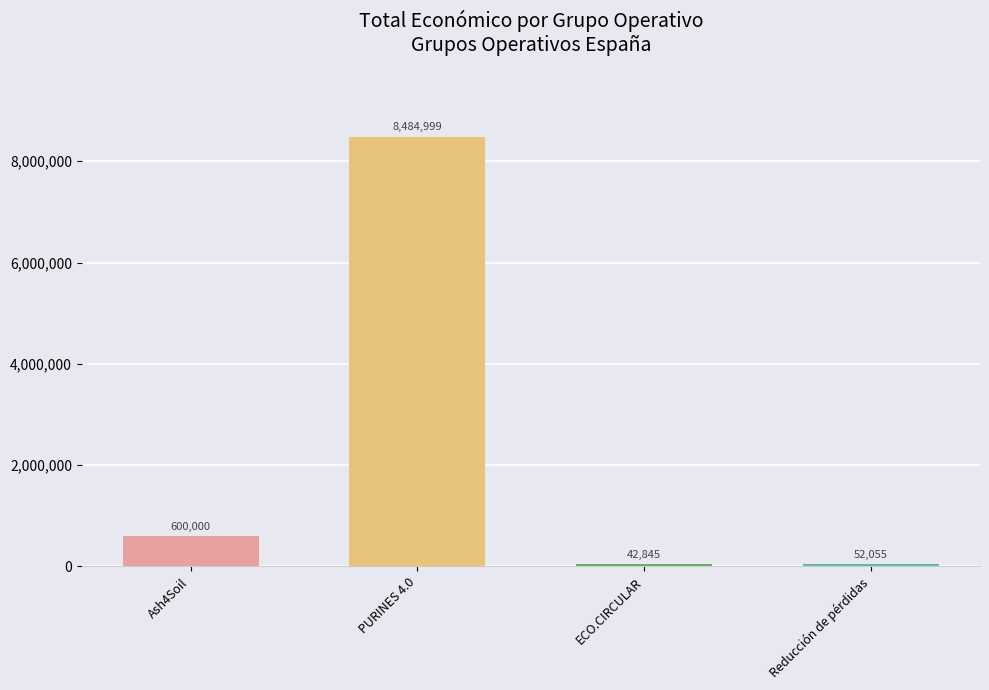

List the labels in order of value, largest first.

PURINES 4.0, Ash4Soil, Reducción de pérdidas, ECO.CIRCULAR